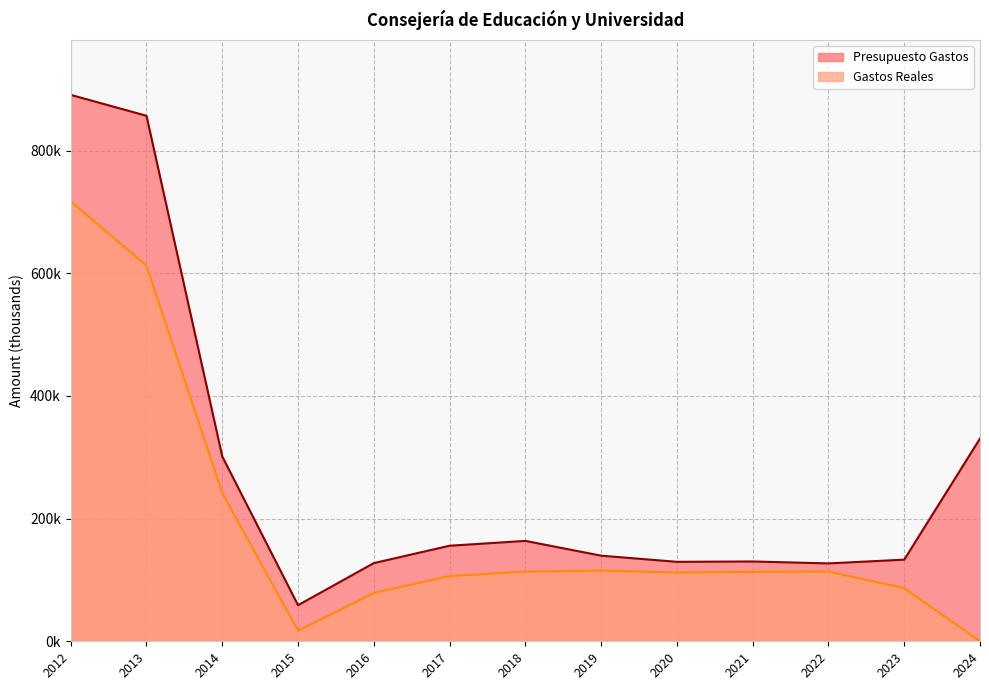

Between 2012 and 2017, which series saw the biggest shift?

Presupuesto Gastos